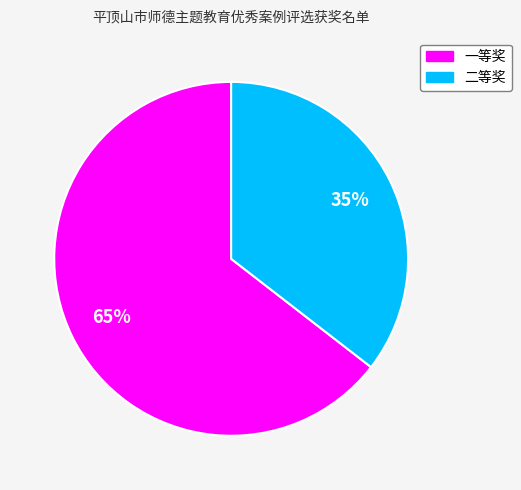

Between 二等奖 and 一等奖, which is larger?

一等奖